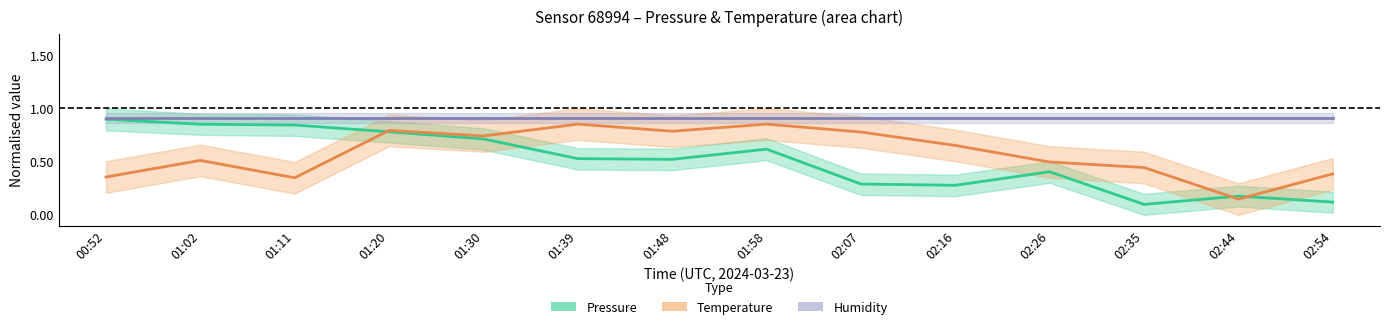

Which has a higher value, 01:02 or 01:11?

01:02